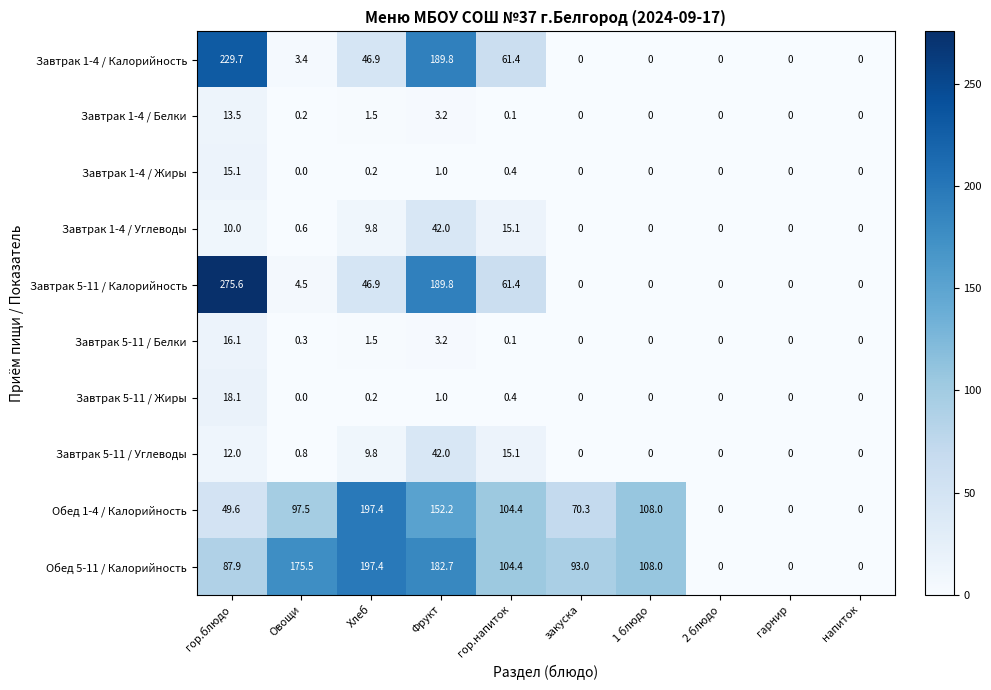

Which category has the highest value across all series?

гор.блюдо